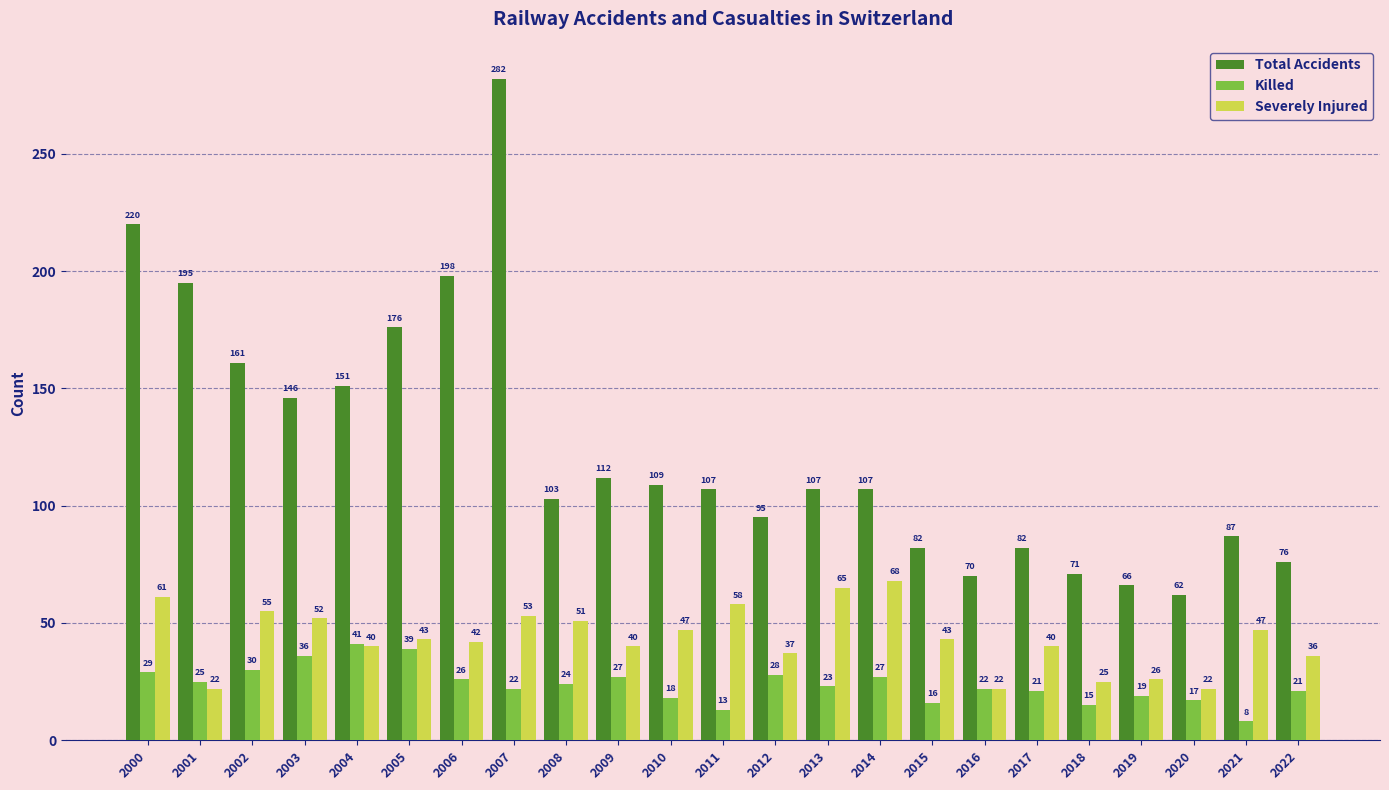

At which label does Killed first exceed 23?

2000